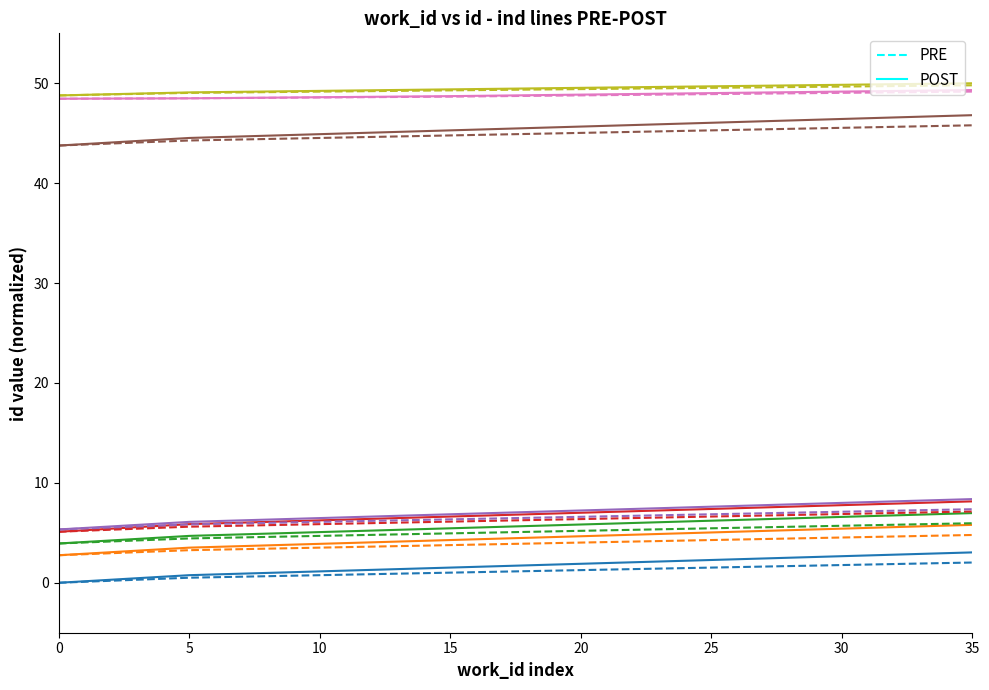

Rank the series at 0 from lowest to highest value.

PRE, POST